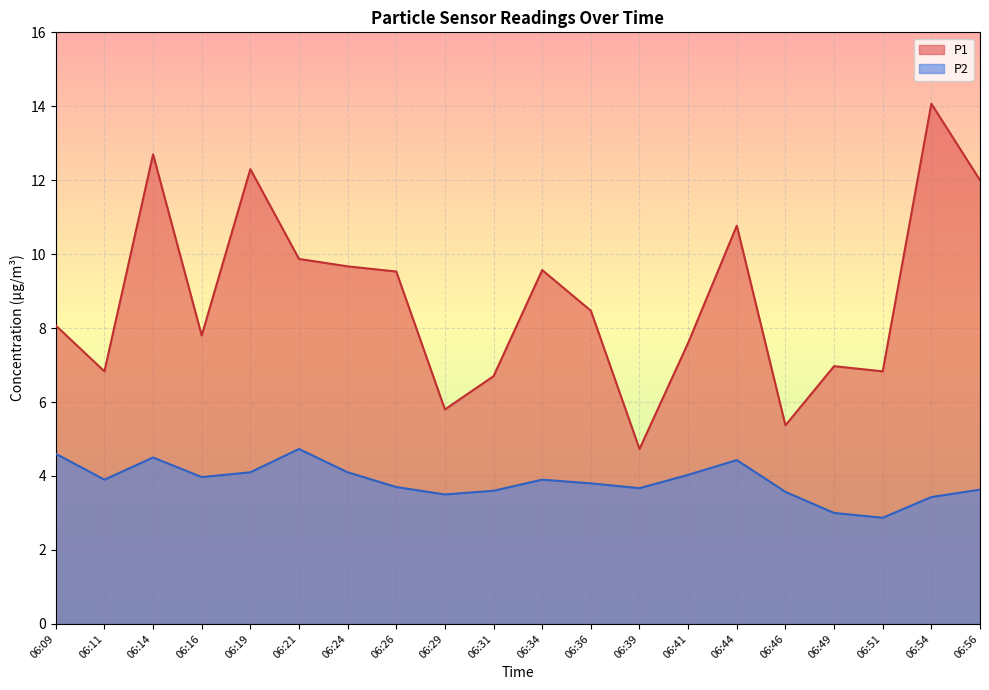

Read the P1 value at 06:16.

7.8